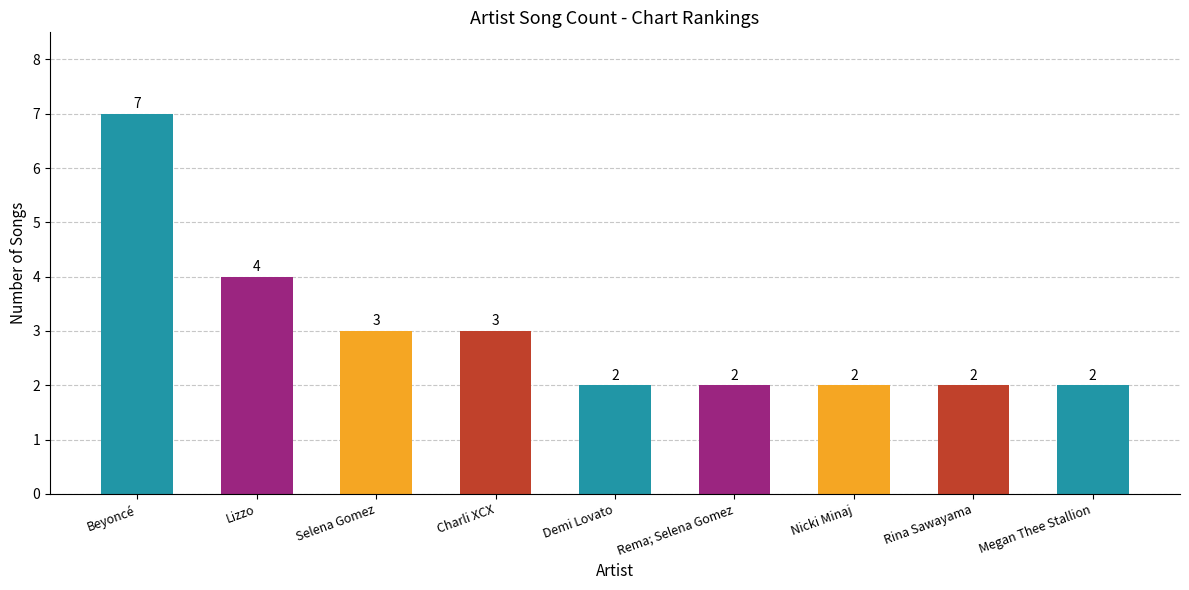

Reading left to right, list all the values displayed in this chart.

7	4	3	3	2	2	2	2	2